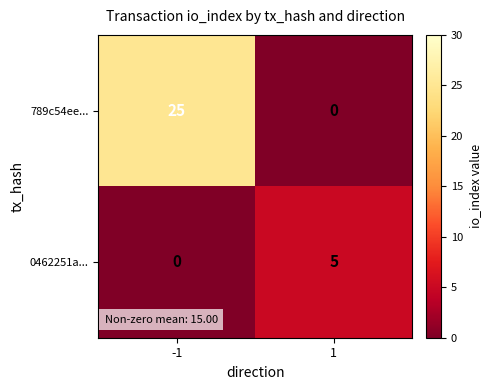

How many distinct data groups are displayed?

2